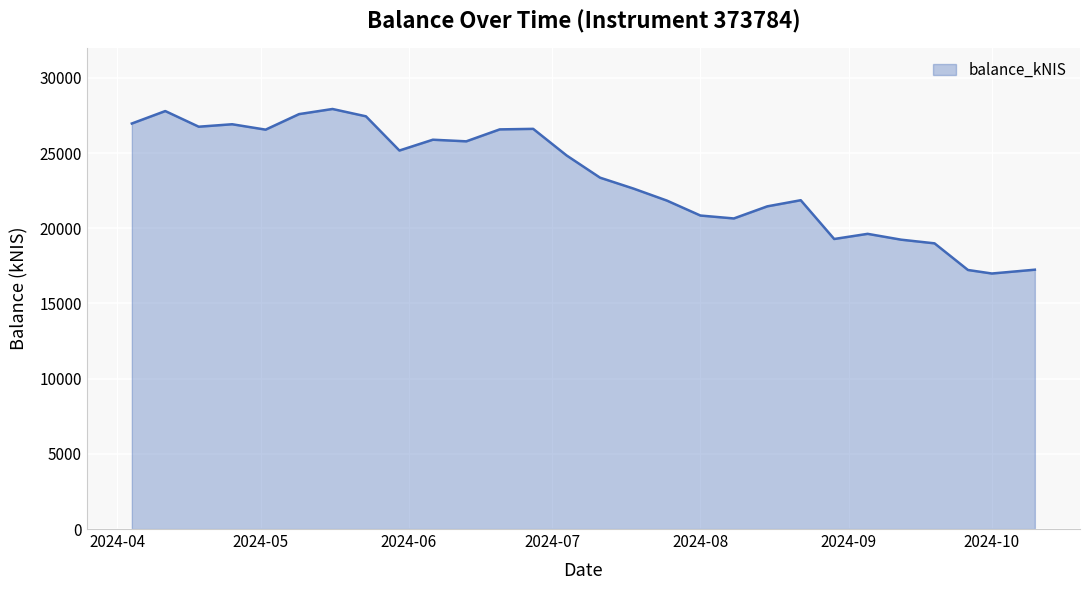

What is the average value?

23365.2